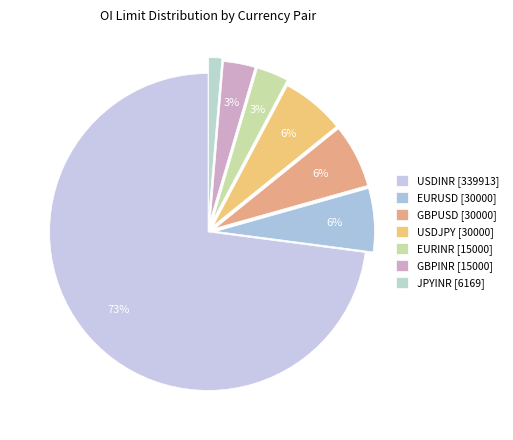

How many slices are in this pie chart?

7